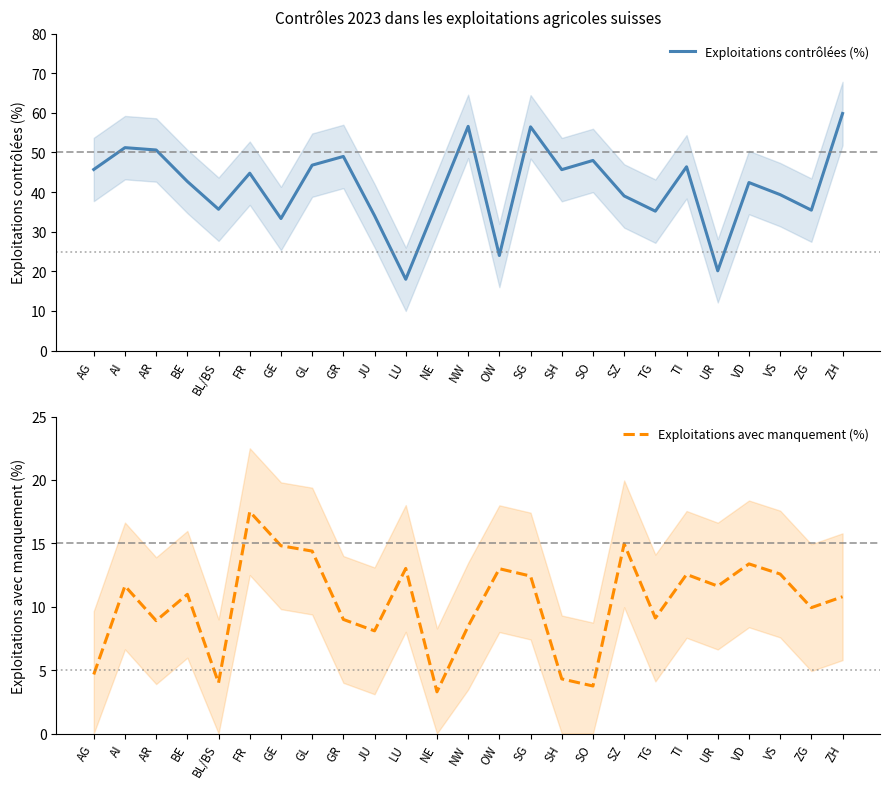

What is the lowest value of the Exploitations contrôlées (%) series?

18.0